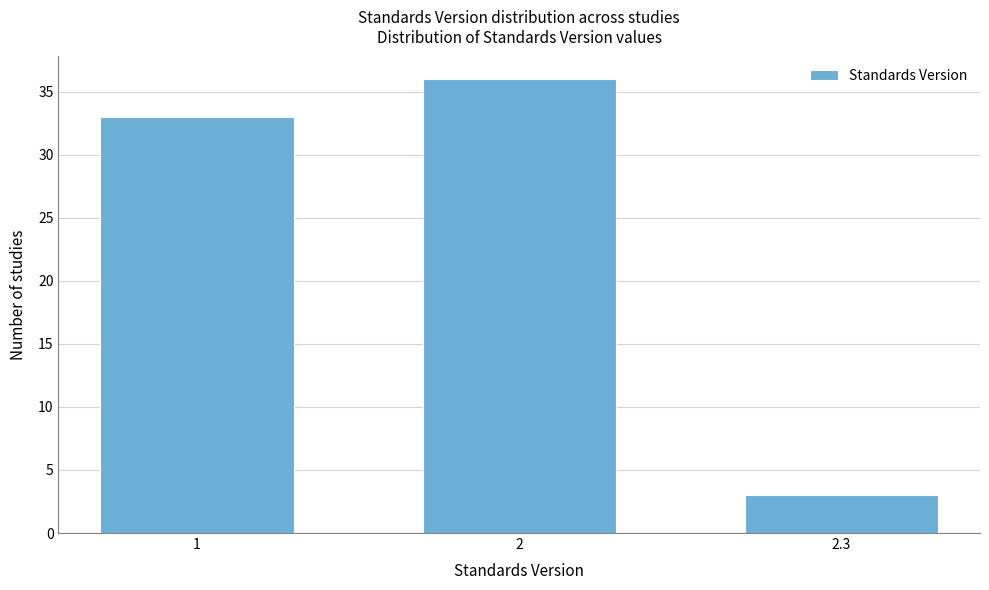

Reading left to right, transcribe all the data shown in this chart.

1=33	2=36	2.3=3